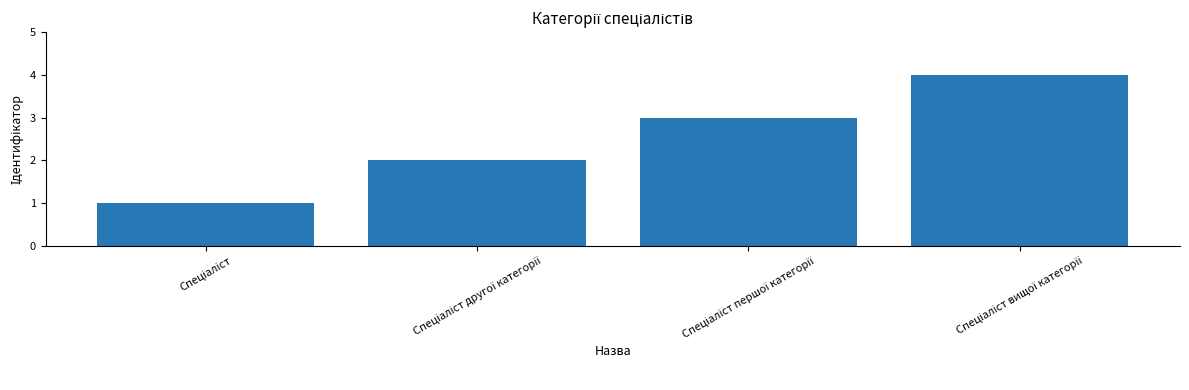

What is the sum of all values?

10